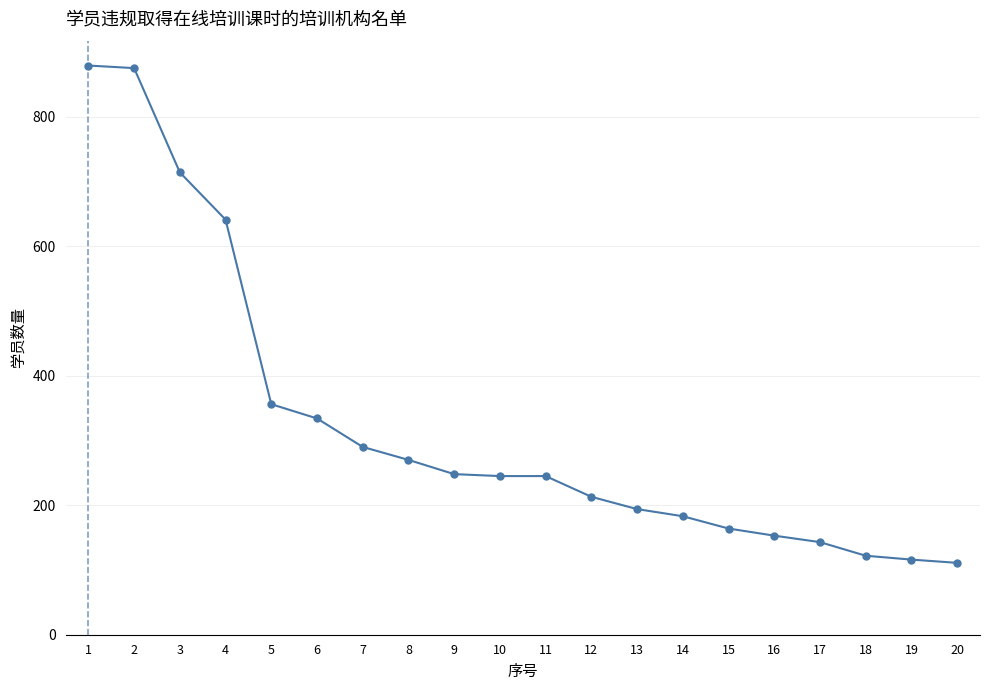

What is the change in value from 2 to 18?

-753